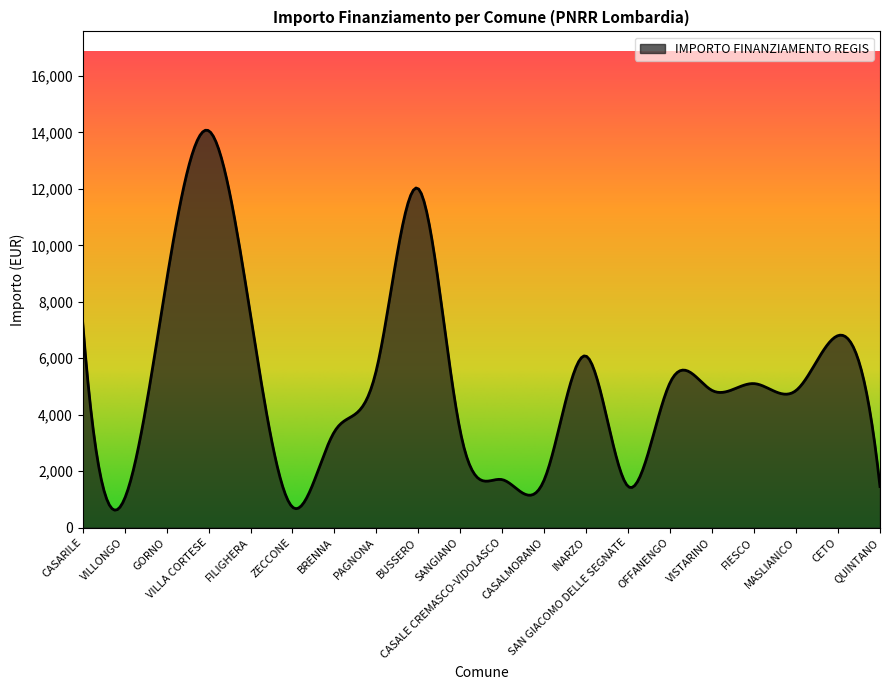

What is the difference between the maximum and minimum values?

13455.7